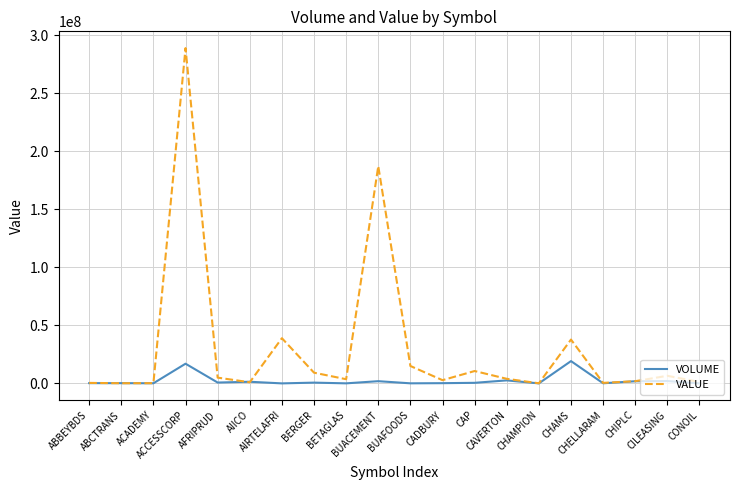

What is the difference between the maximum and minimum values in the VOLUME series?

19227839.0